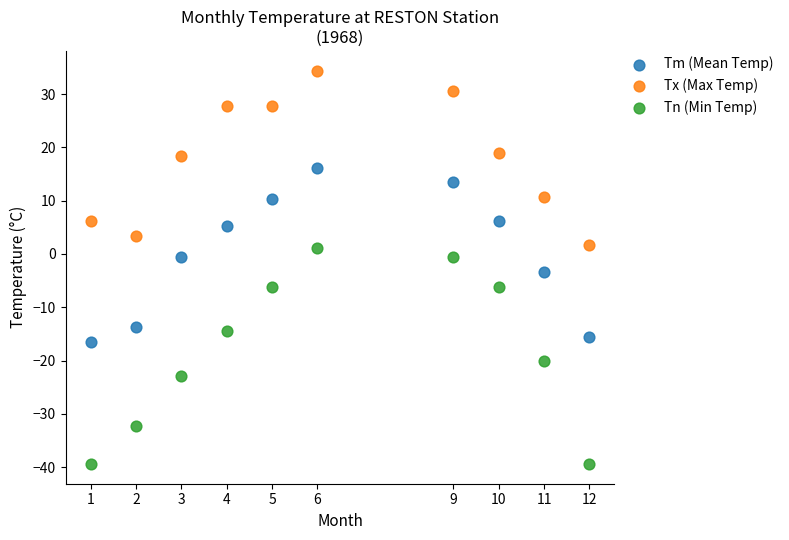

What are all the series names shown in the legend?

Tm (Mean Temp), Tx (Max Temp), Tn (Min Temp)